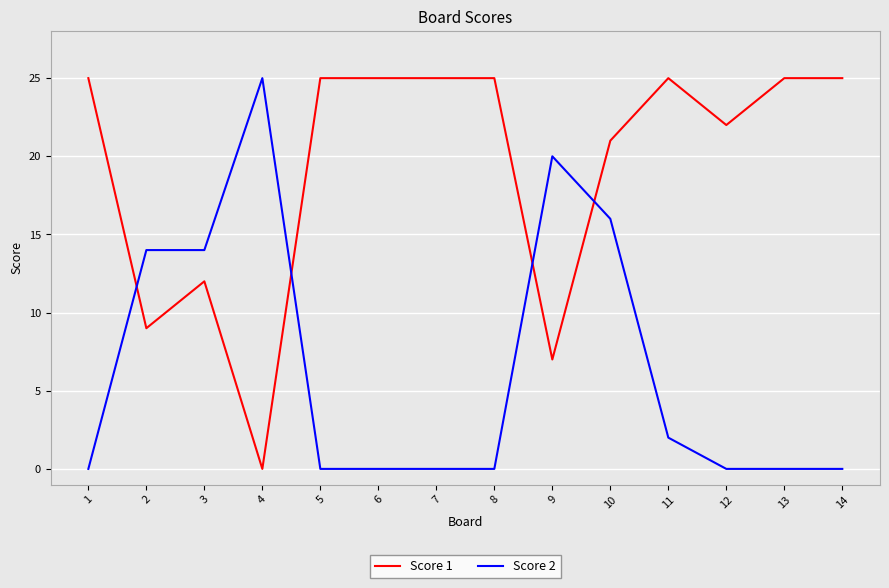

Does the chart display data point markers on the line(s)?

No